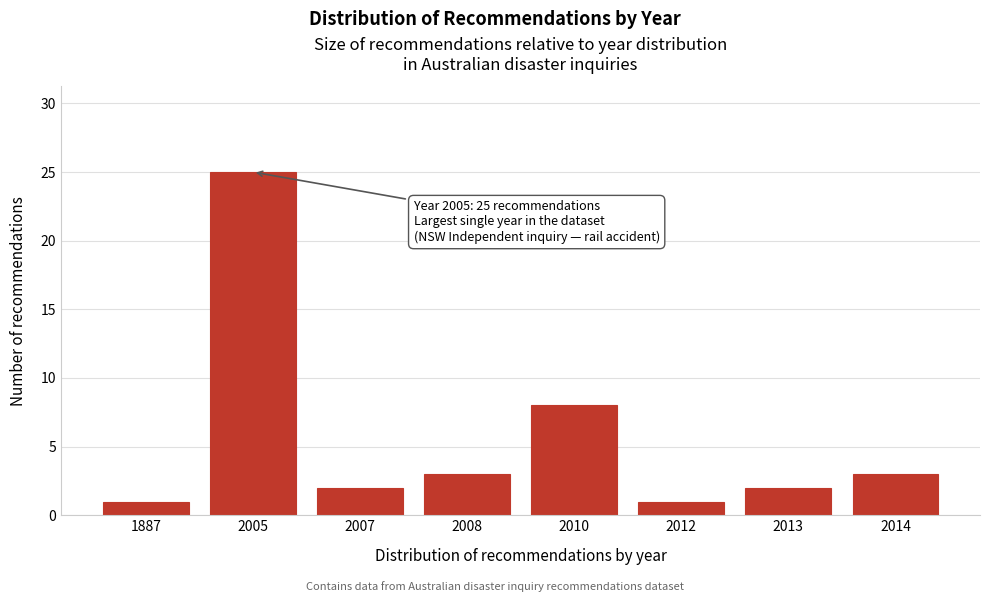

Reading left to right, transcribe all the data shown in this chart.

1887=1	2005=25	2007=2	2008=3	2010=8	2012=1	2013=2	2014=3